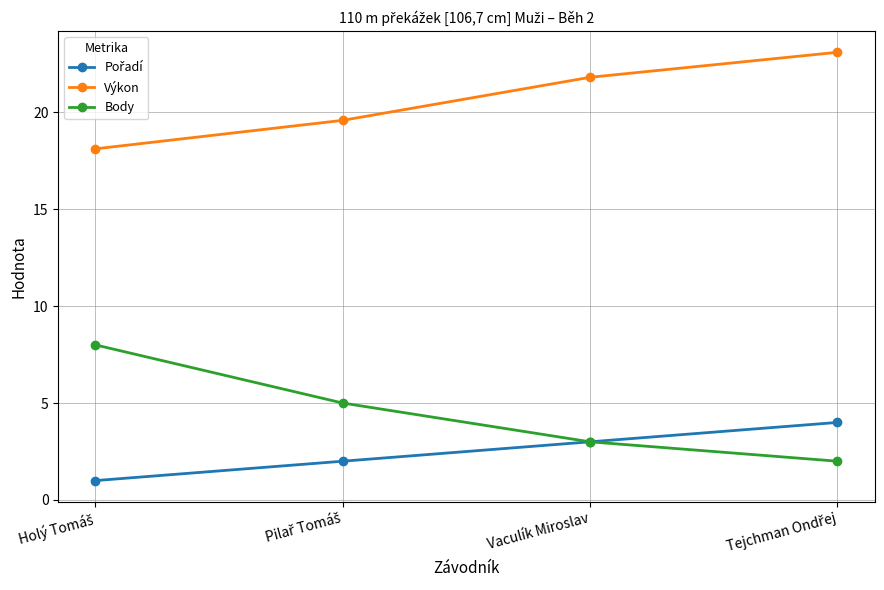

True or false: Body and Výkon cross at least once.

False